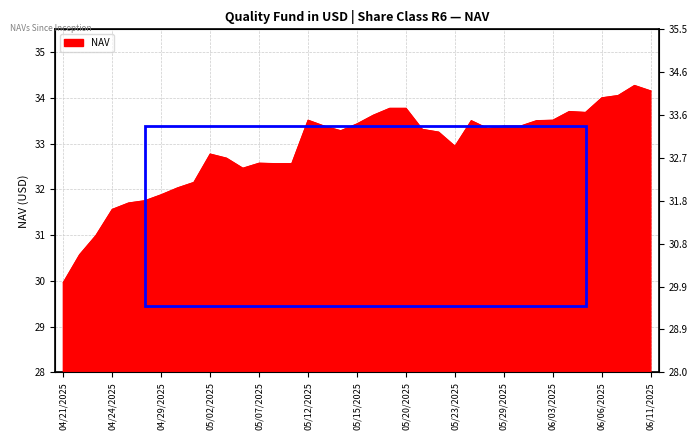

List the labels in order of value, smallest first.

04/21/2025, 04/22/2025, 04/23/2025, 04/24/2025, 04/25/2025, 04/28/2025, 04/29/2025, 04/30/2025, 05/01/2025, 05/06/2025, 05/08/2025, 05/09/2025, 05/07/2025, 05/05/2025, 05/02/2025, 05/23/2025, 05/22/2025, 05/14/2025, 05/21/2025, 05/28/2025, 05/13/2025, 05/29/2025, 05/30/2025, 05/15/2025, 05/27/2025, 06/02/2025, 05/12/2025, 06/03/2025, 05/16/2025, 06/05/2025, 06/04/2025, 05/19/2025, 05/20/2025, 06/06/2025, 06/09/2025, 06/11/2025, 06/10/2025